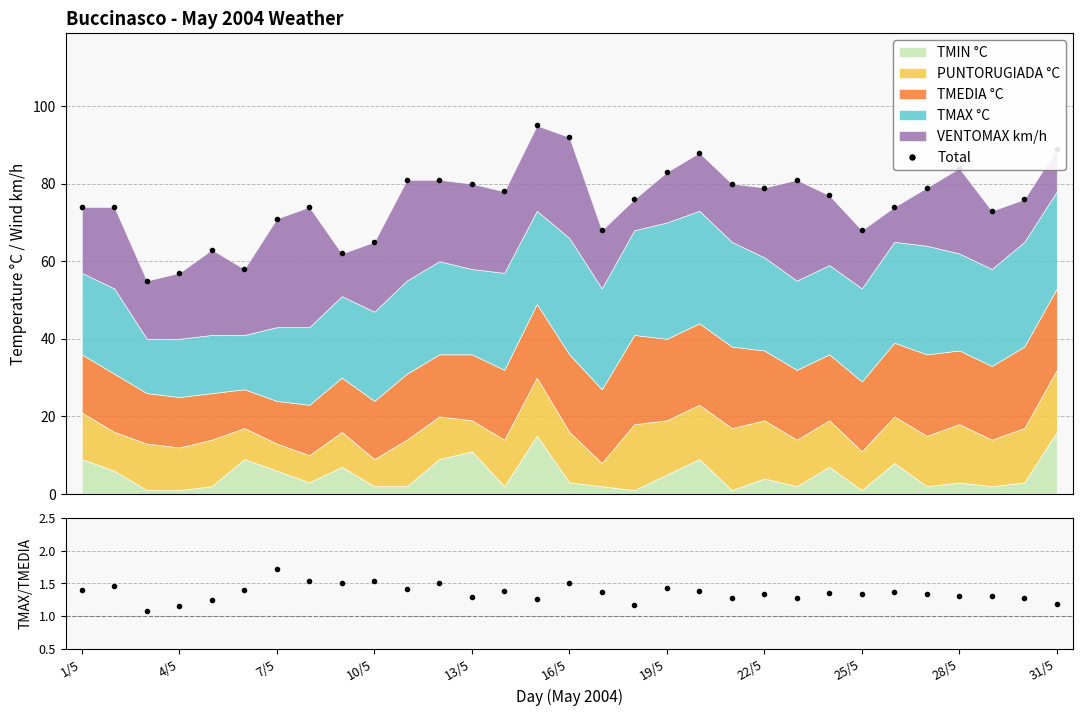

What is the sum of all TMAX/TMEDIA values?

42.1